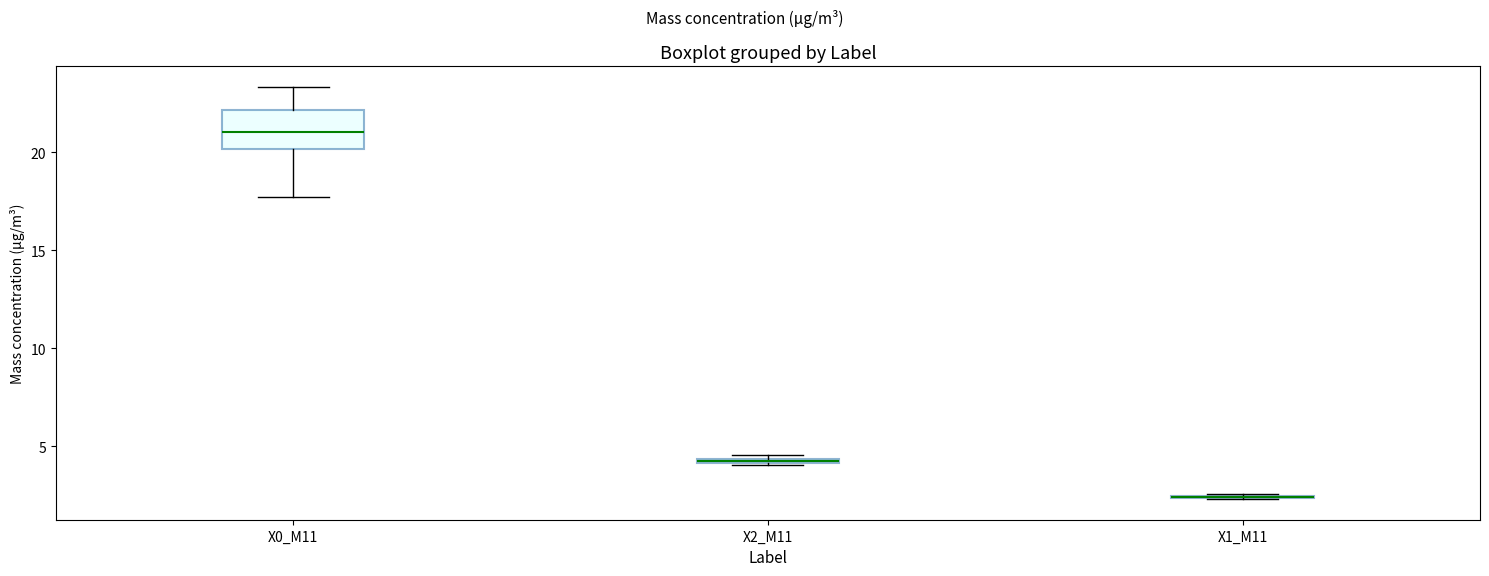

Which box is the tallest, from its lower edge to its upper edge?

X0_M11